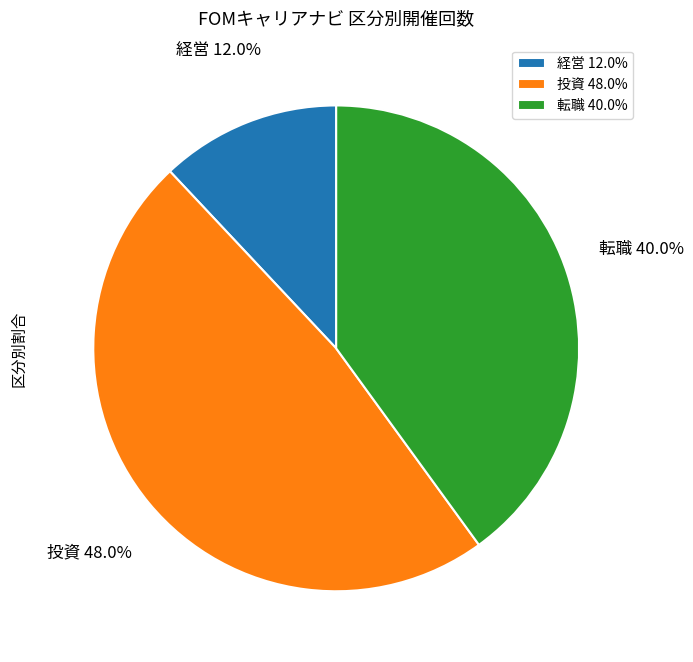

Rank the categories by value from highest to lowest.

投資, 転職, 経営